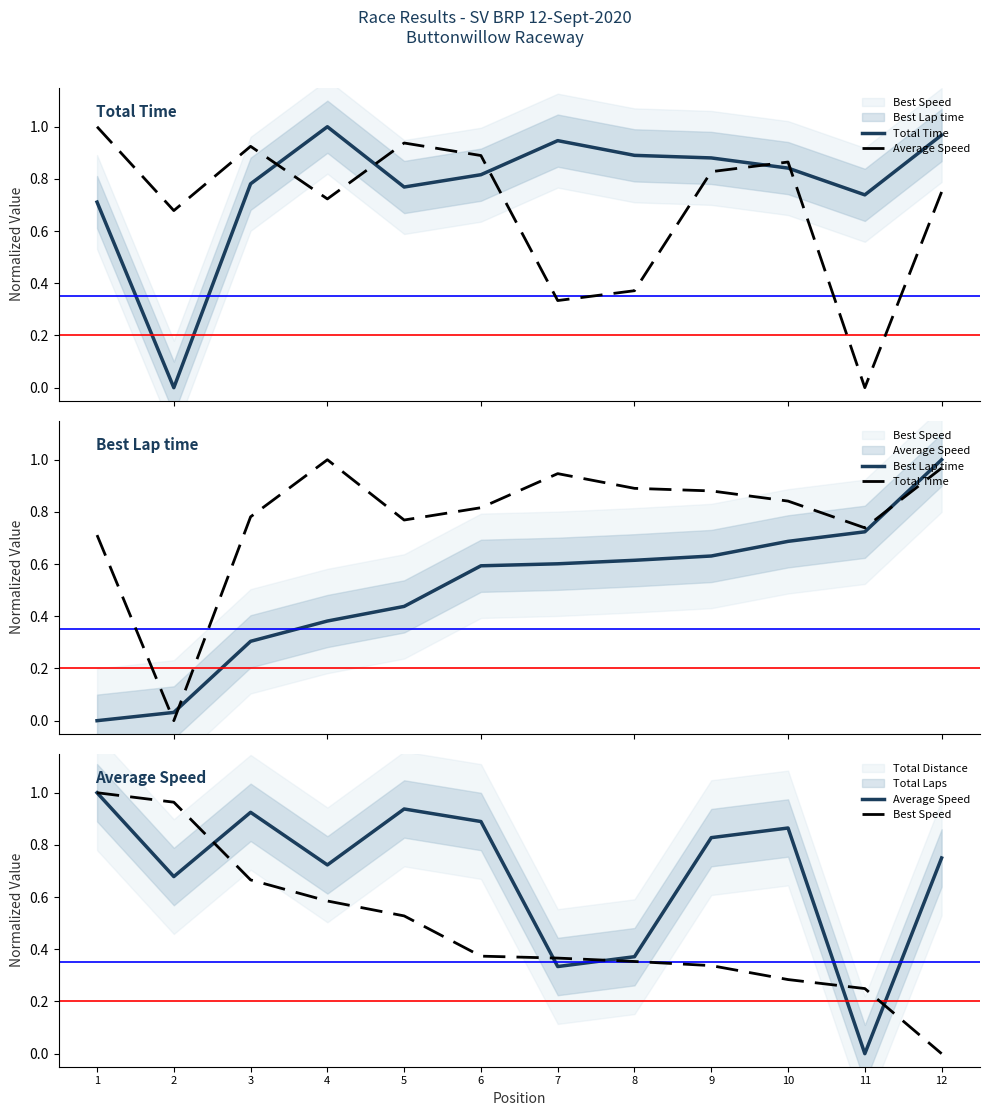

What is the difference between the highest and lowest values at 12?

1.0